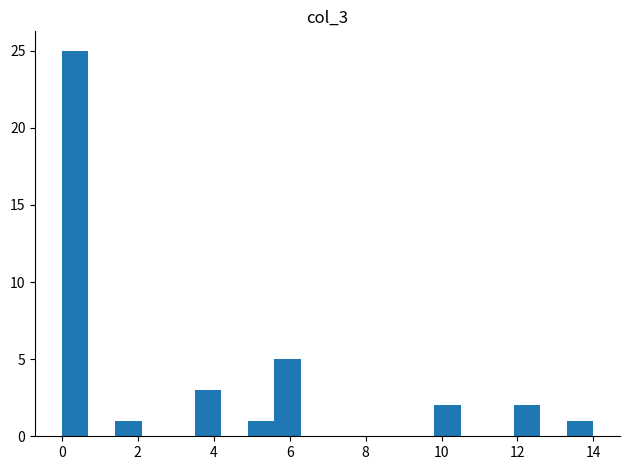

Around what value on the x-axis is the tallest bar? Give the approximate position of its centre, as read against the axis.

0.4